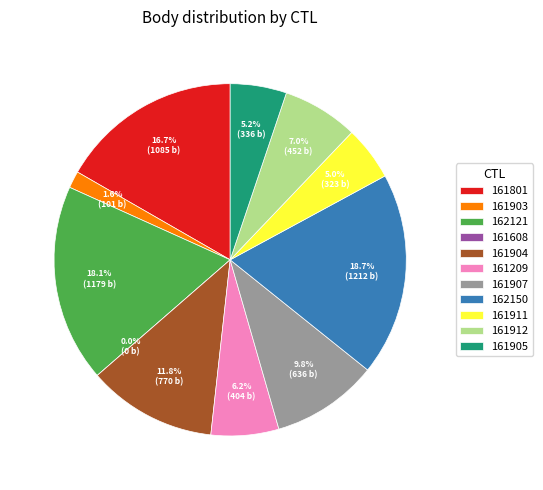

How many segments does this pie chart have?

11